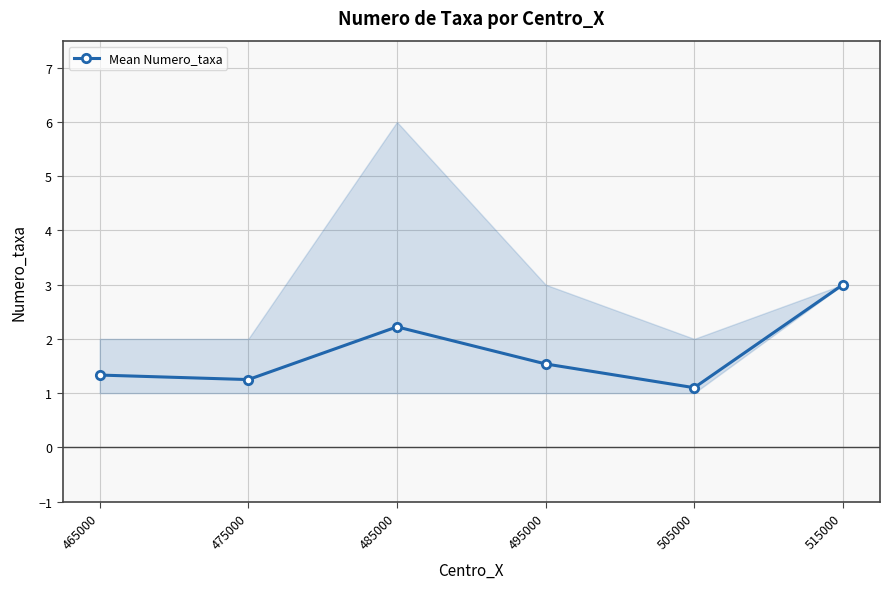

The chart shows a value of 2.2 at 485000. True or false?

True